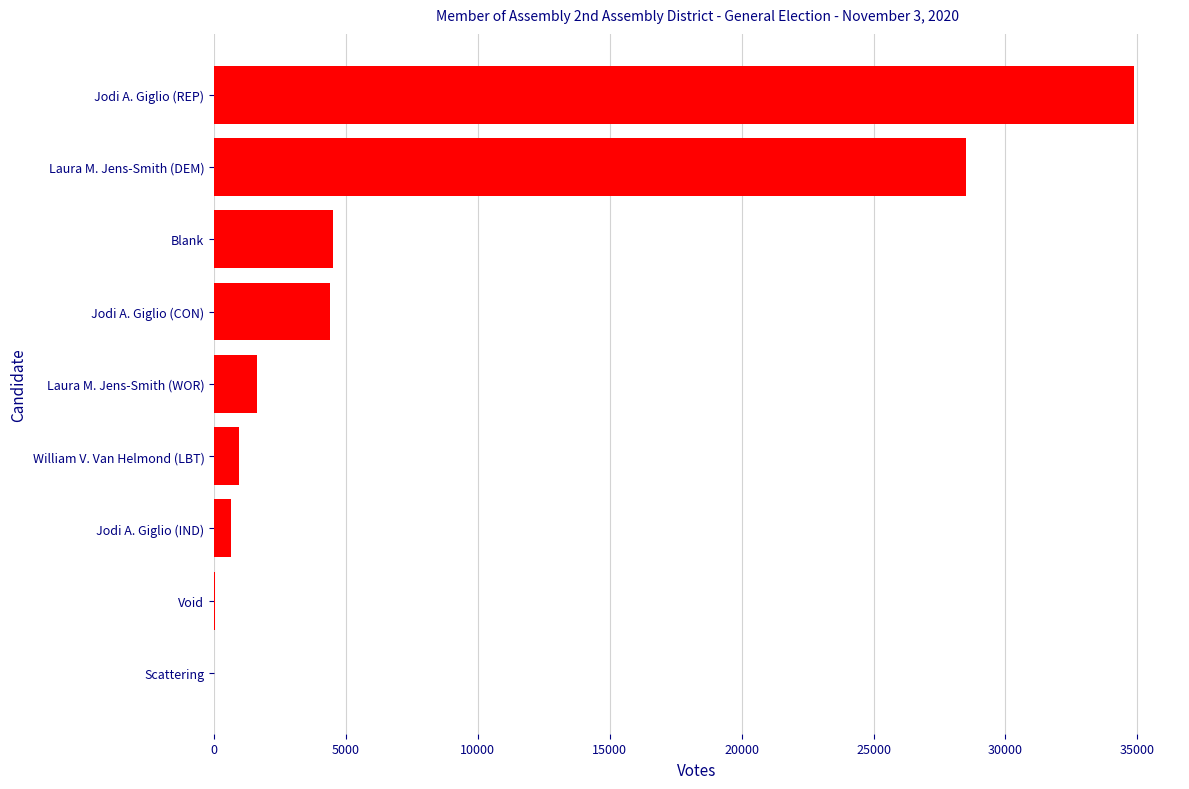

What is the sum of the values at Jodi A. Giglio (REP) and Laura M. Jens-Smith (WOR)?

36514